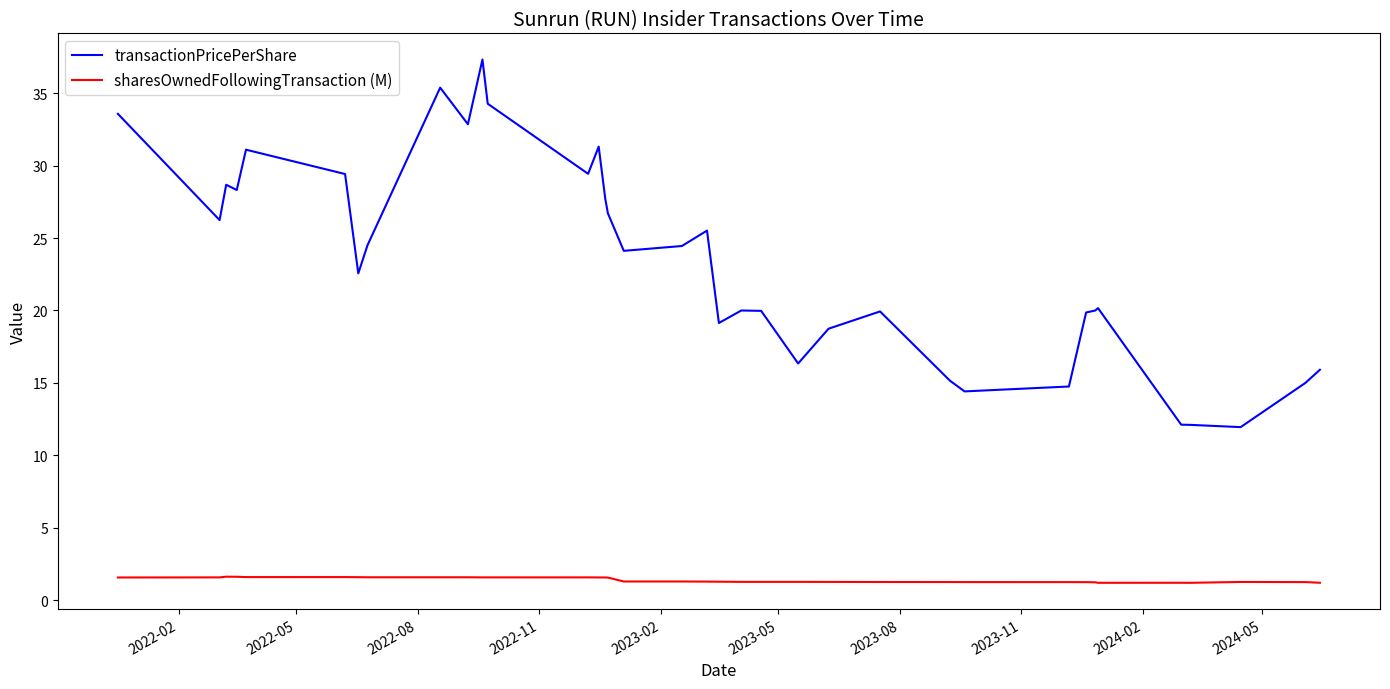

True or false: transactionPricePerShare and sharesOwnedFollowingTransaction (M) cross at least once.

False